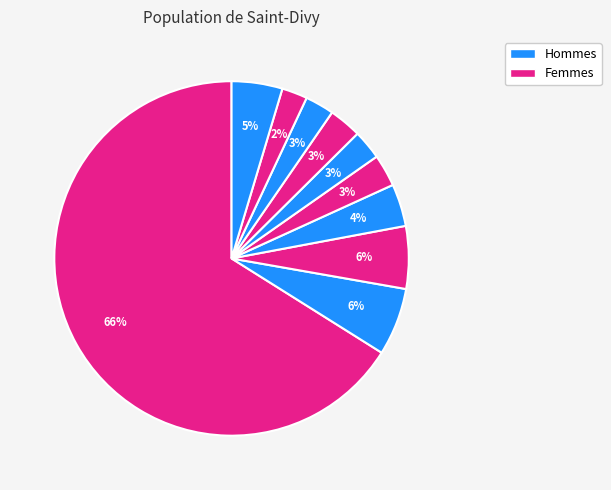

Count the number of slices in the pie.

10